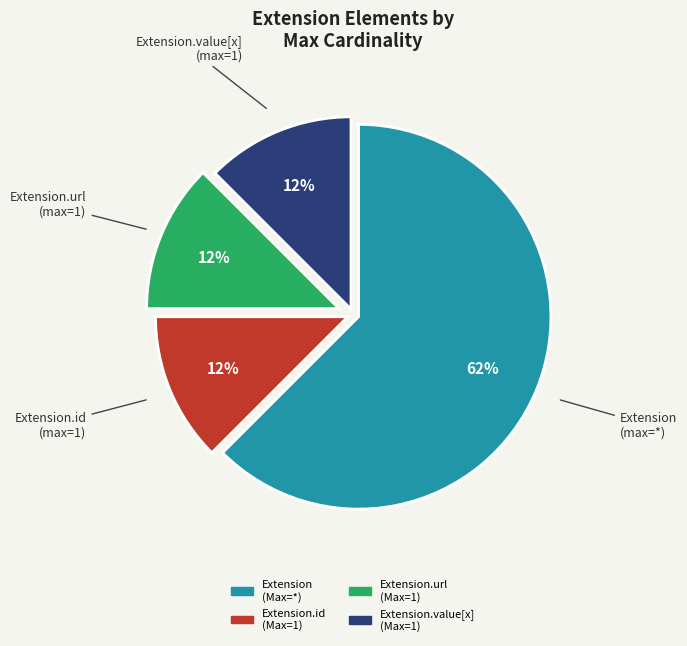

Is there a majority slice in this chart?

Yes